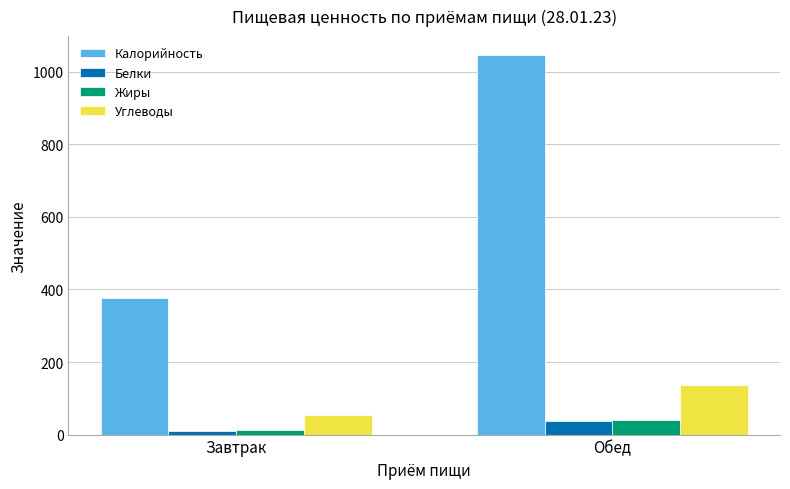

How many values in the Жиры series exceed 40?

1